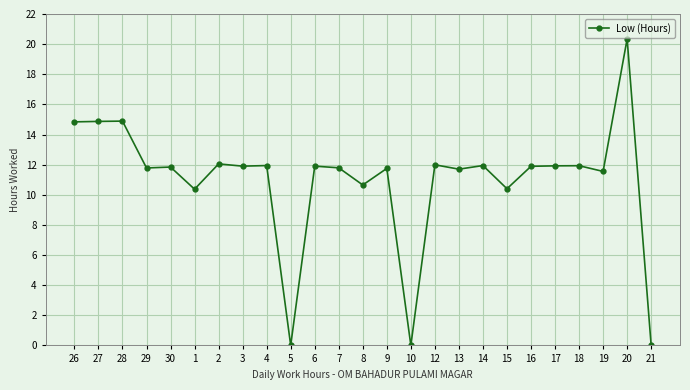

True or false: the data has more than 1 interior local peaks.

True